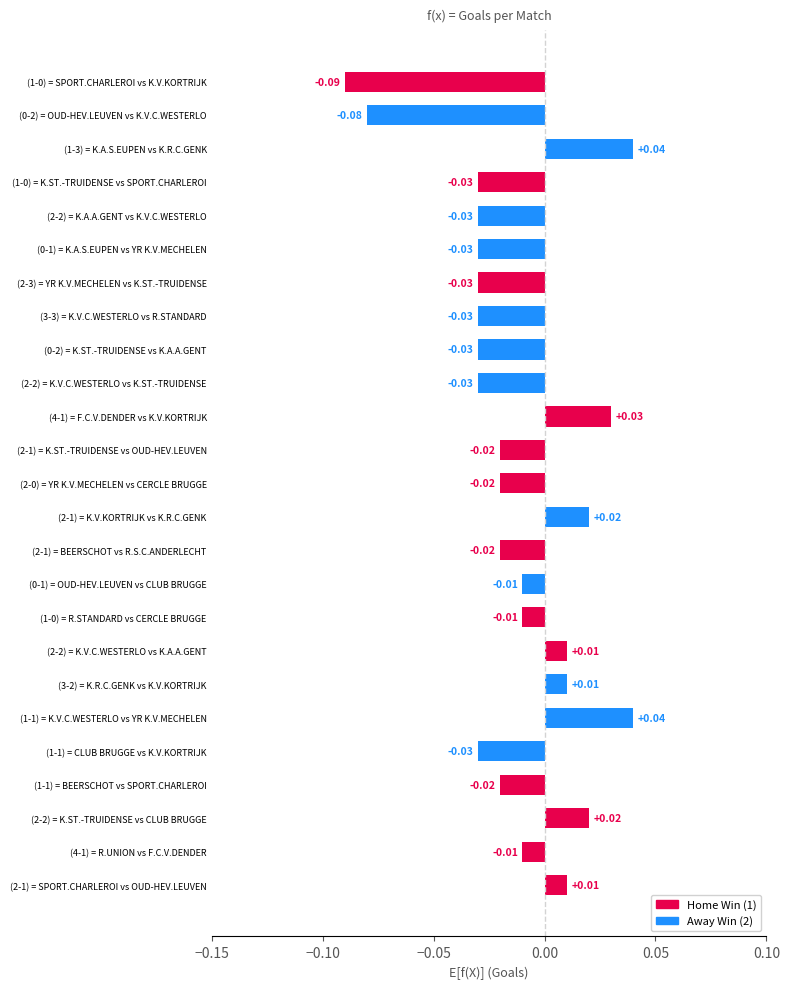

How many bars are there in total?

25